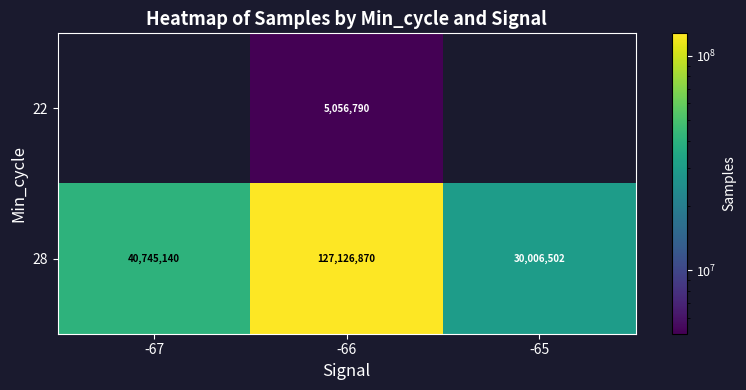

Which has a higher value, -67 or -66?

-66